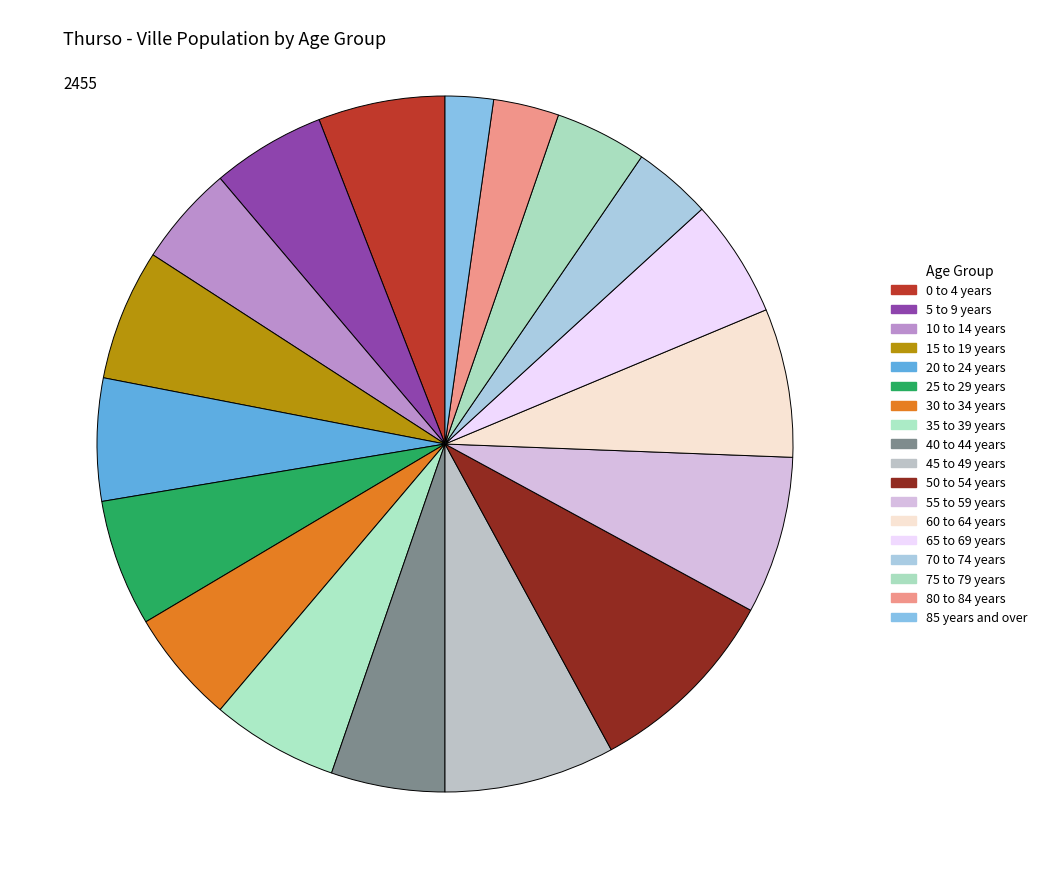

Is it true that 65 to 69 years is 5% of the pie?

True